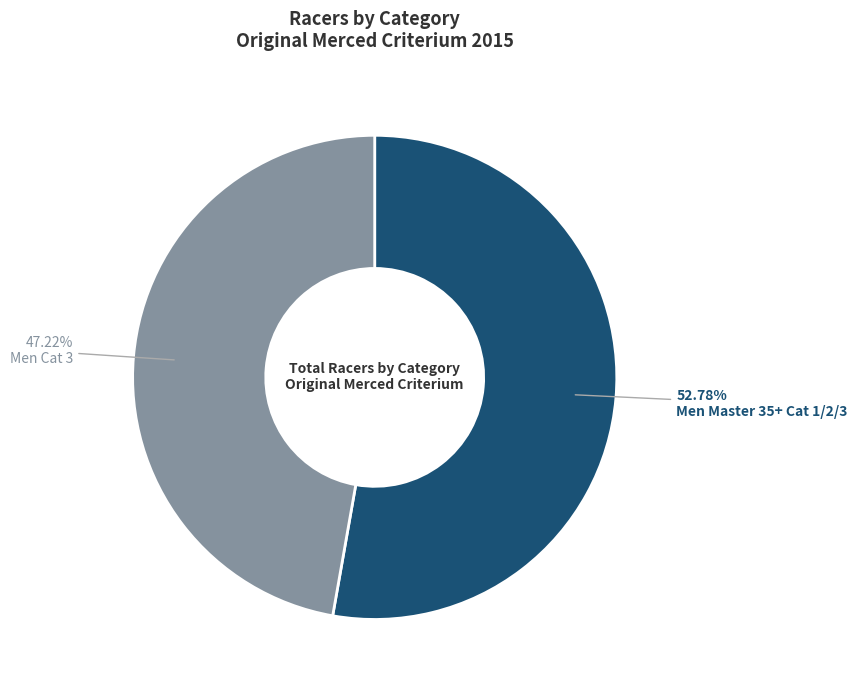

Is Men Cat 3 the majority of the pie?

No